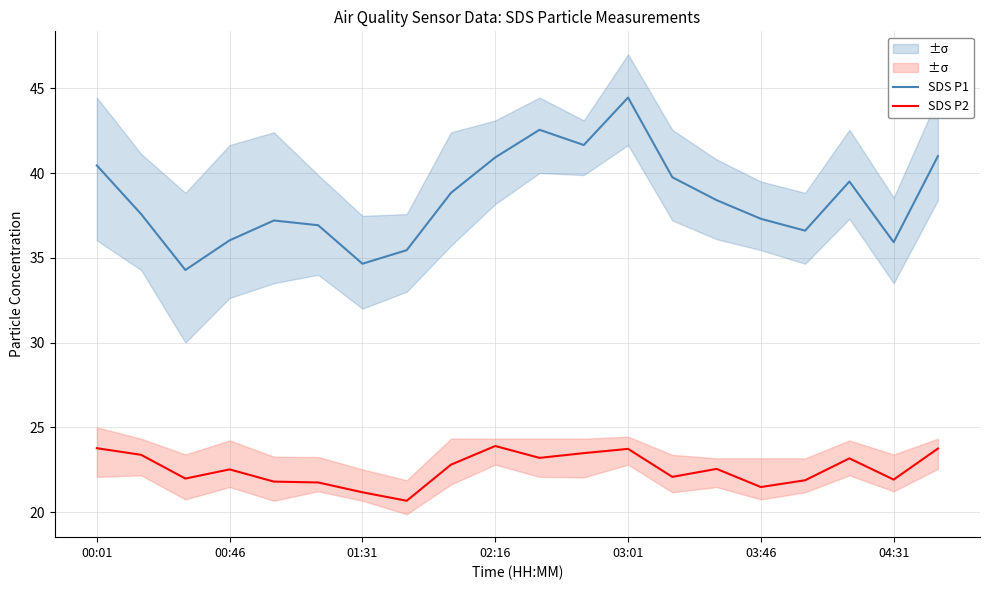

What are all the series names shown in the legend?

SDS P1, SDS P2